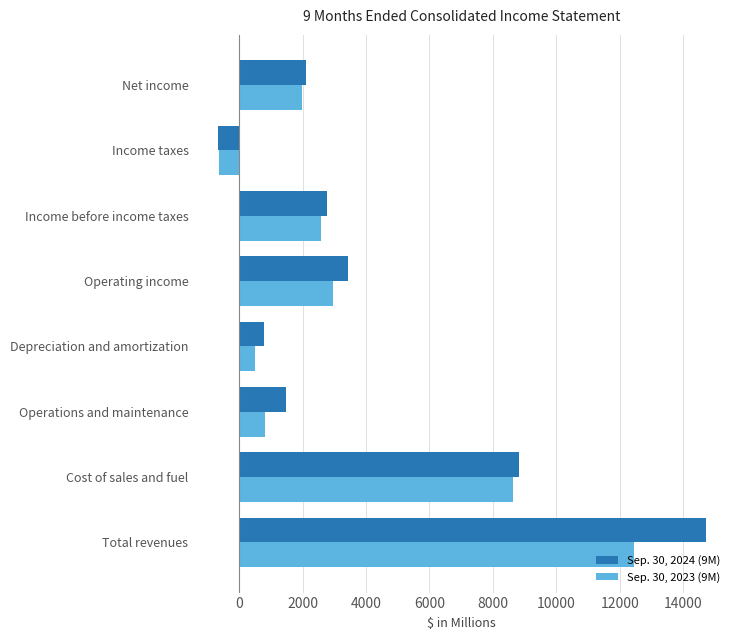

Which series changed the most between Cost of sales and fuel and Operations and maintenance?

Sep. 30, 2023 (9M)